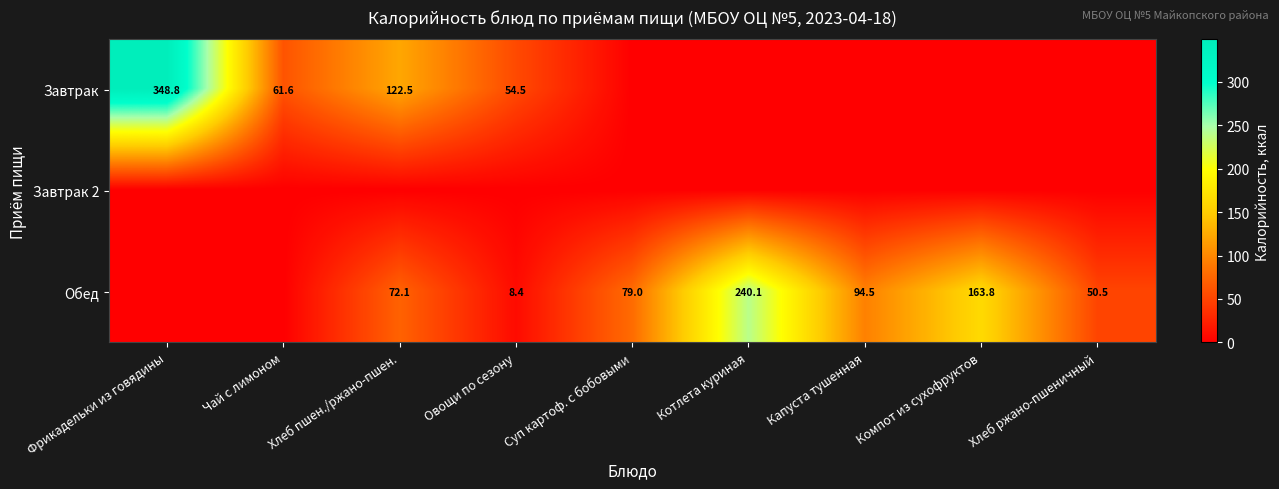

True or false: Обед has a value of 240.1 at Котлета куриная.

True